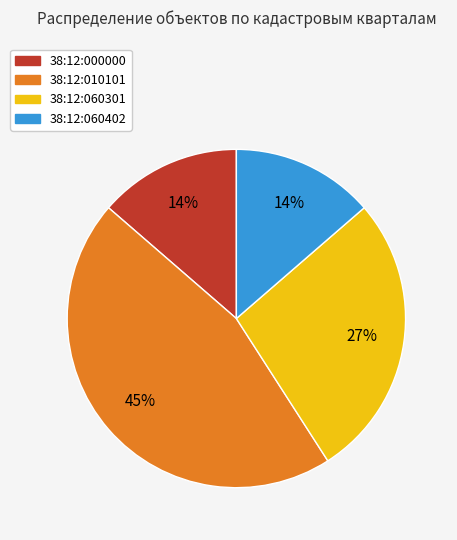

Count the number of slices in the pie.

4